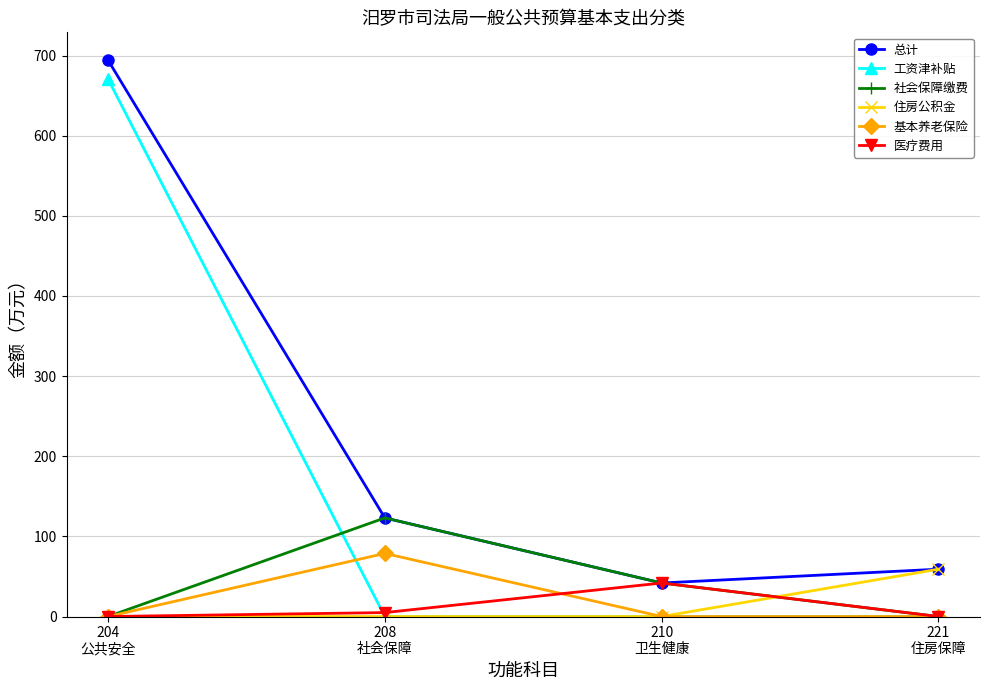

Where is 社会保障缴费 nearest to the value 61?

210
卫生健康